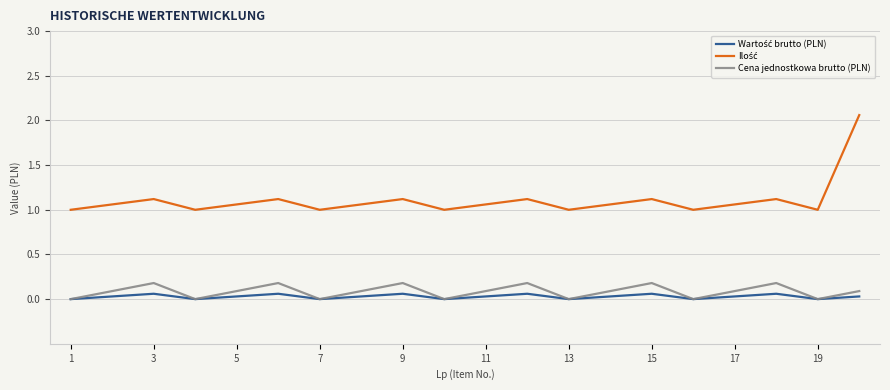

Is this an area chart (filled region under the line)?

No